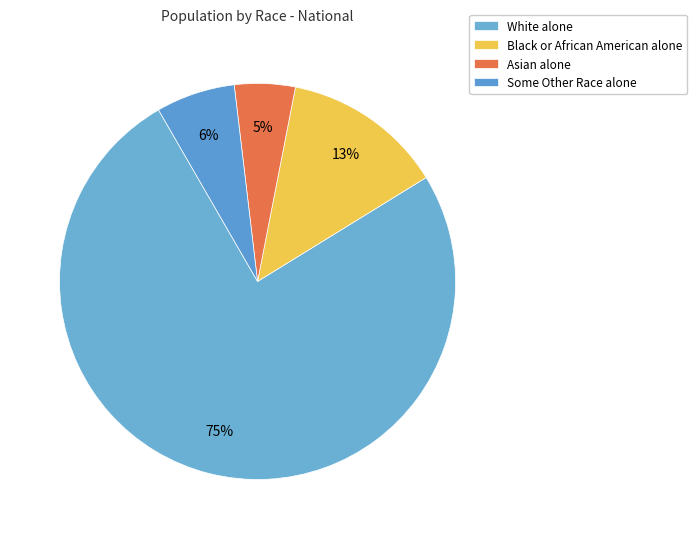

What portion of the pie excludes Black or African American alone?

86.9%